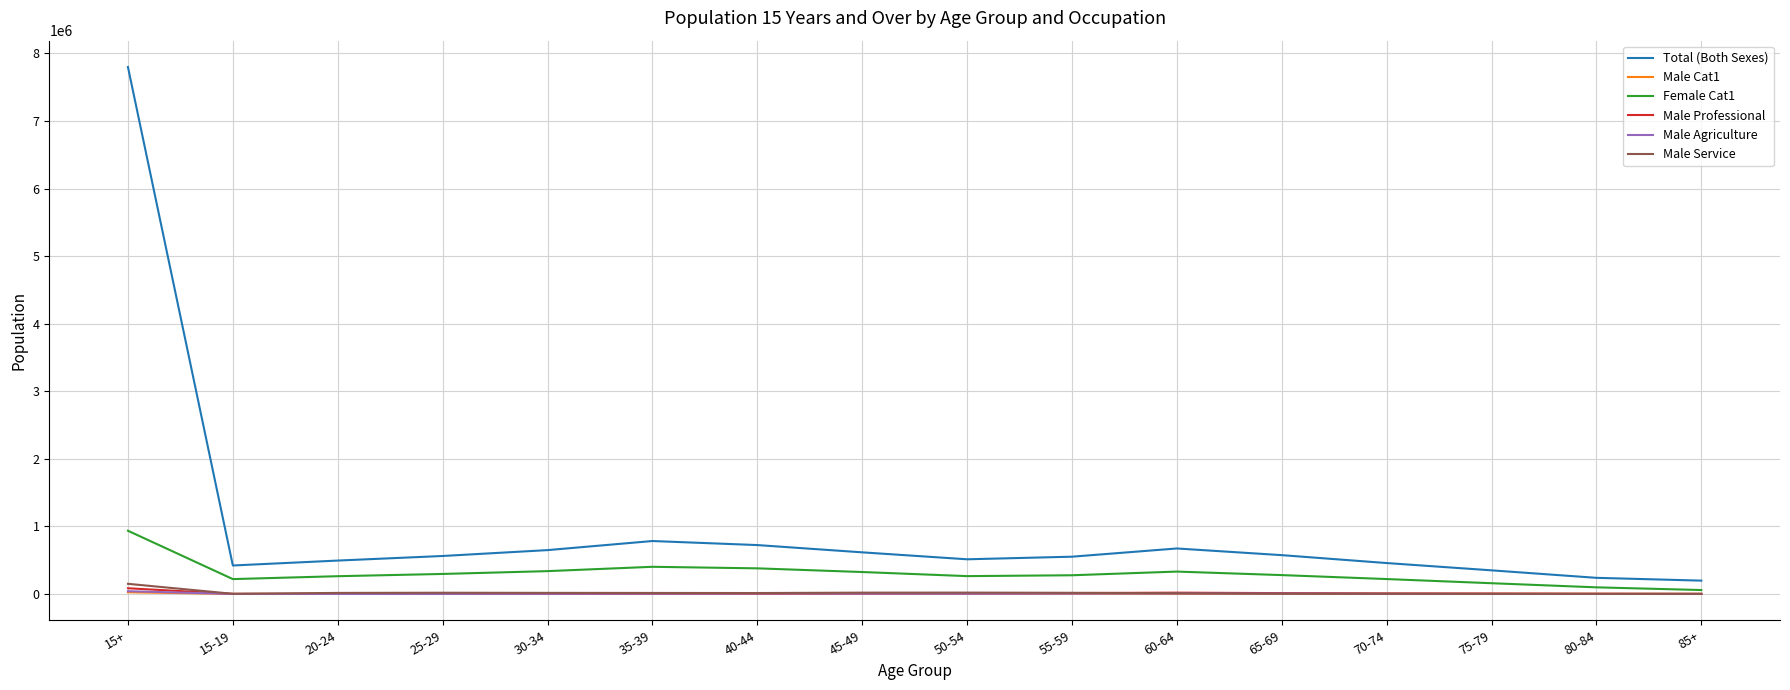

Is the value of Male Cat1 at 45-49 greater than the value of Female Cat1 at 65-69?

No